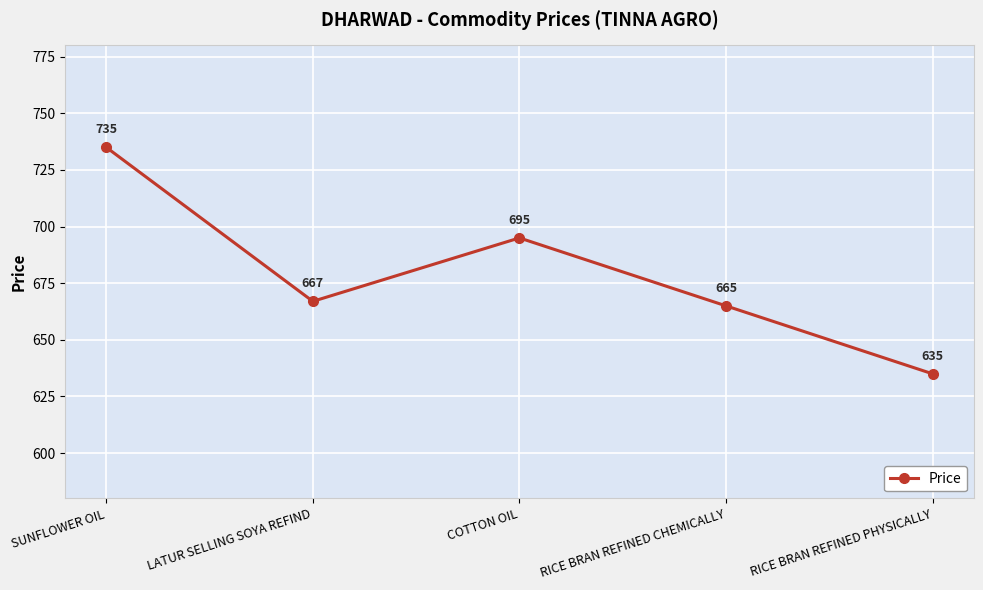

Which has a higher value, LATUR SELLING SOYA REFIND or RICE BRAN REFINED PHYSICALLY?

LATUR SELLING SOYA REFIND